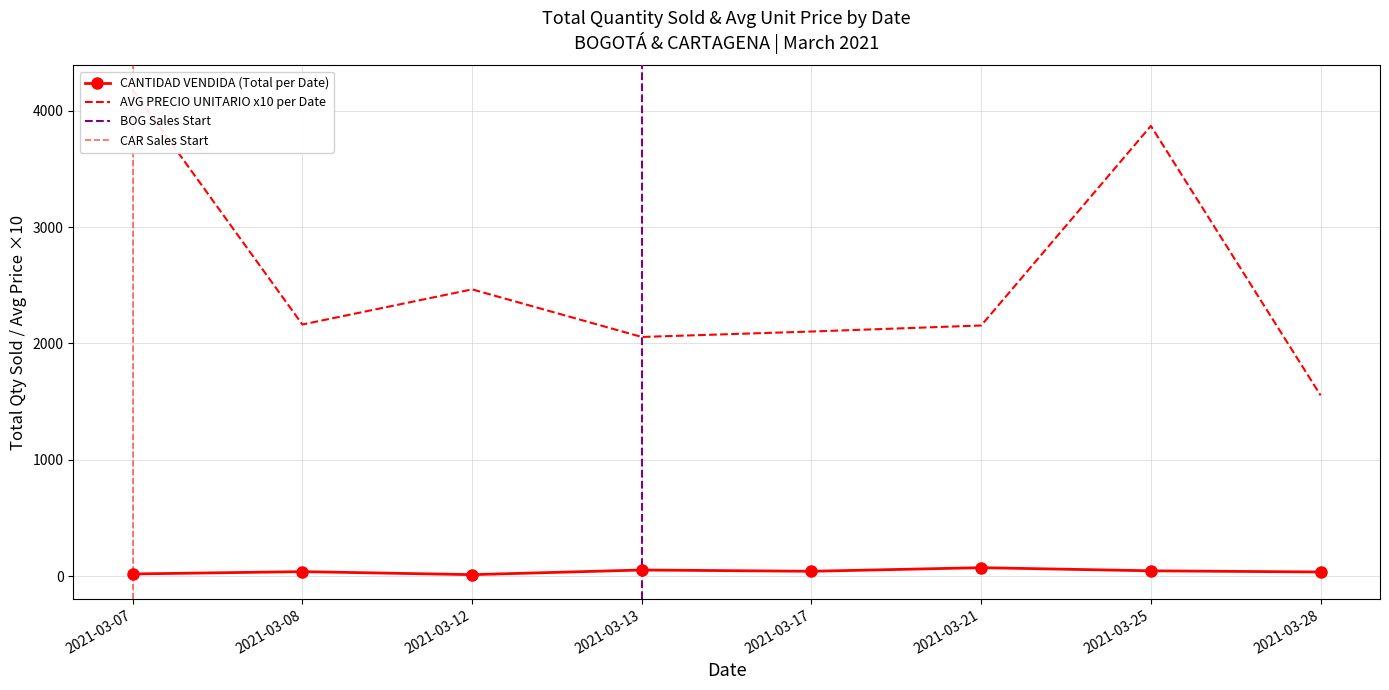

How many lines are shown in the chart?

2